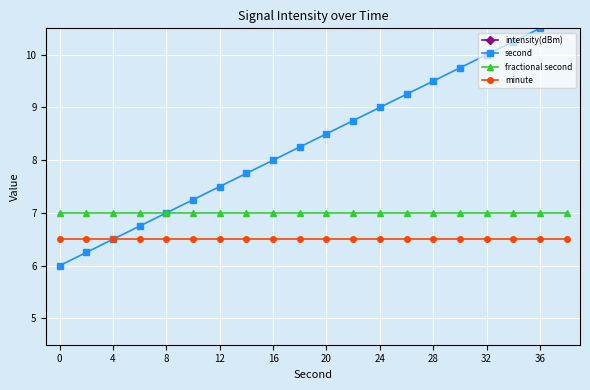

The fractional second series shows 7.0 at 36. True or false?

True